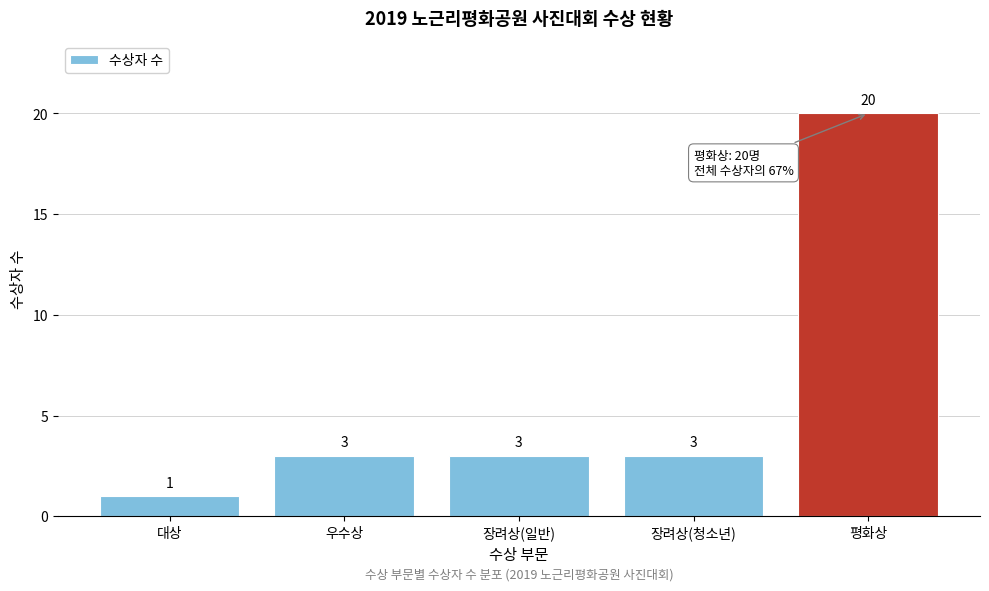

Reading right to left, list all the values displayed in this chart.

평화상=20	장려상(청소년)=3	장려상(일반)=3	우수상=3	대상=1